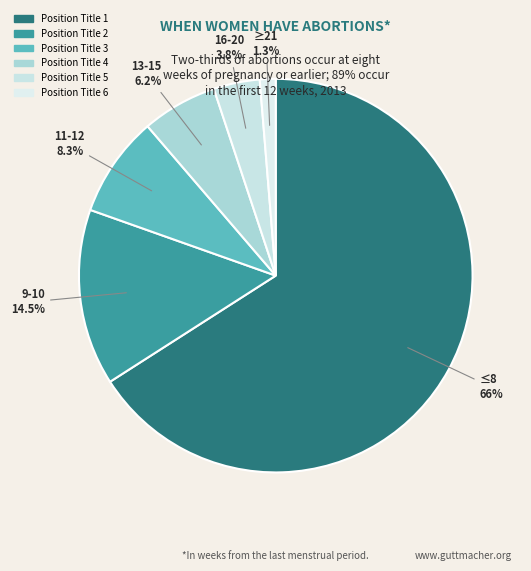

Which has a higher value, Position Title 3 or Position Title 2?

Position Title 2